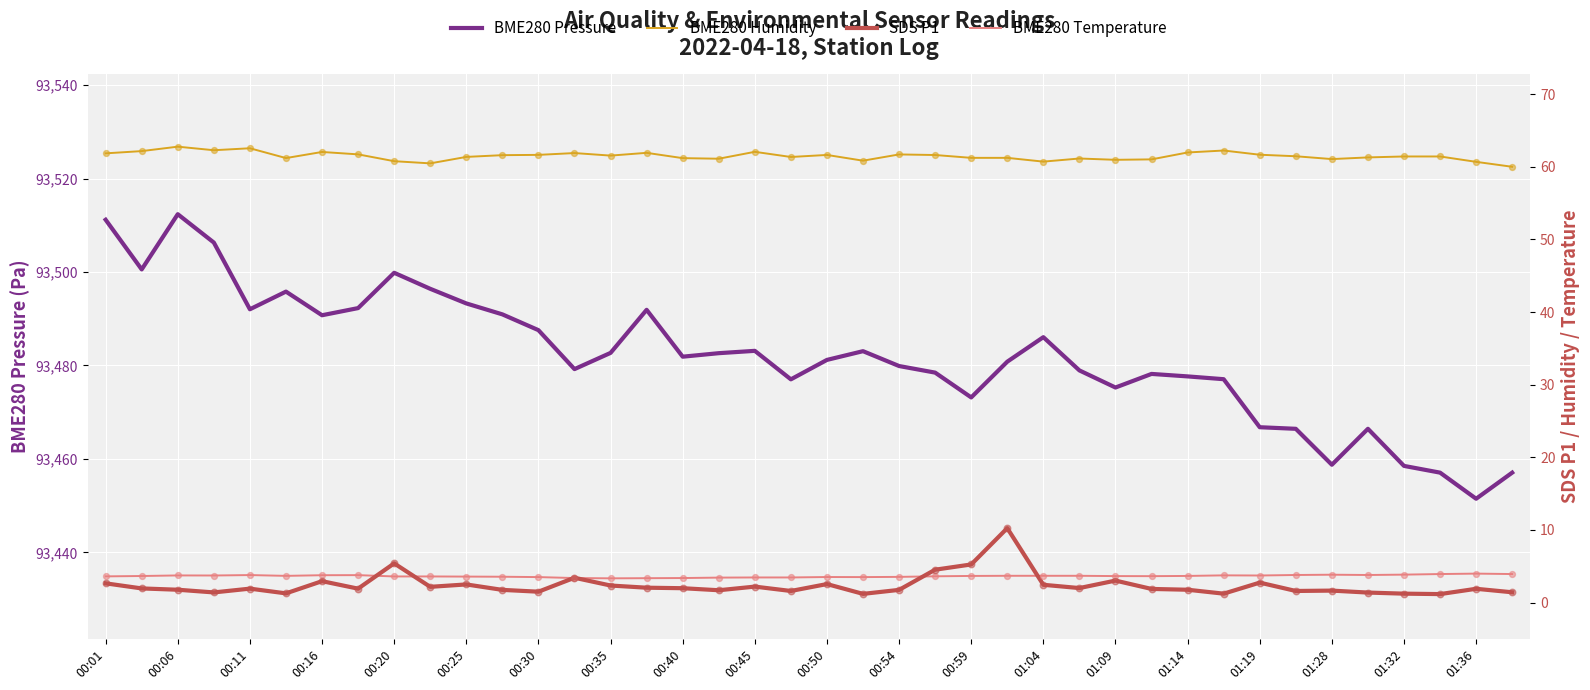

Which series contains the highest Y value?

BME280 Pressure